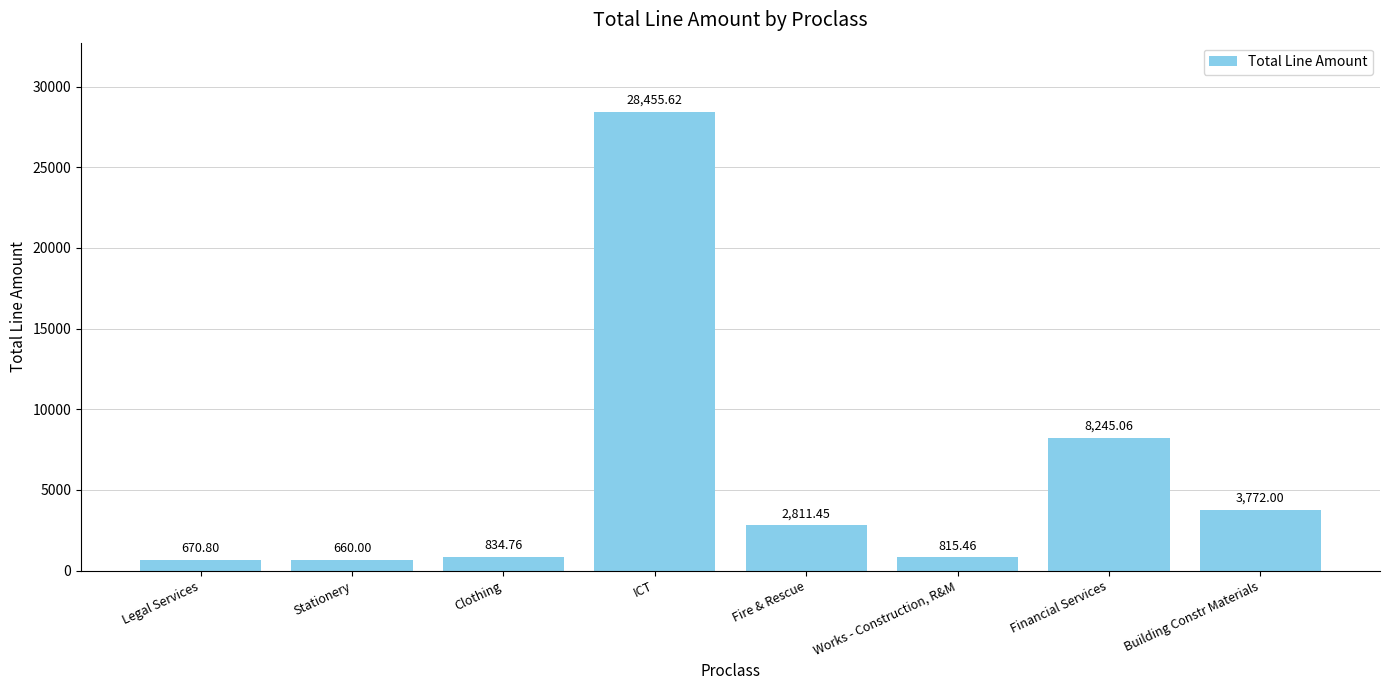

At which label does the data first exceed 2811?

ICT